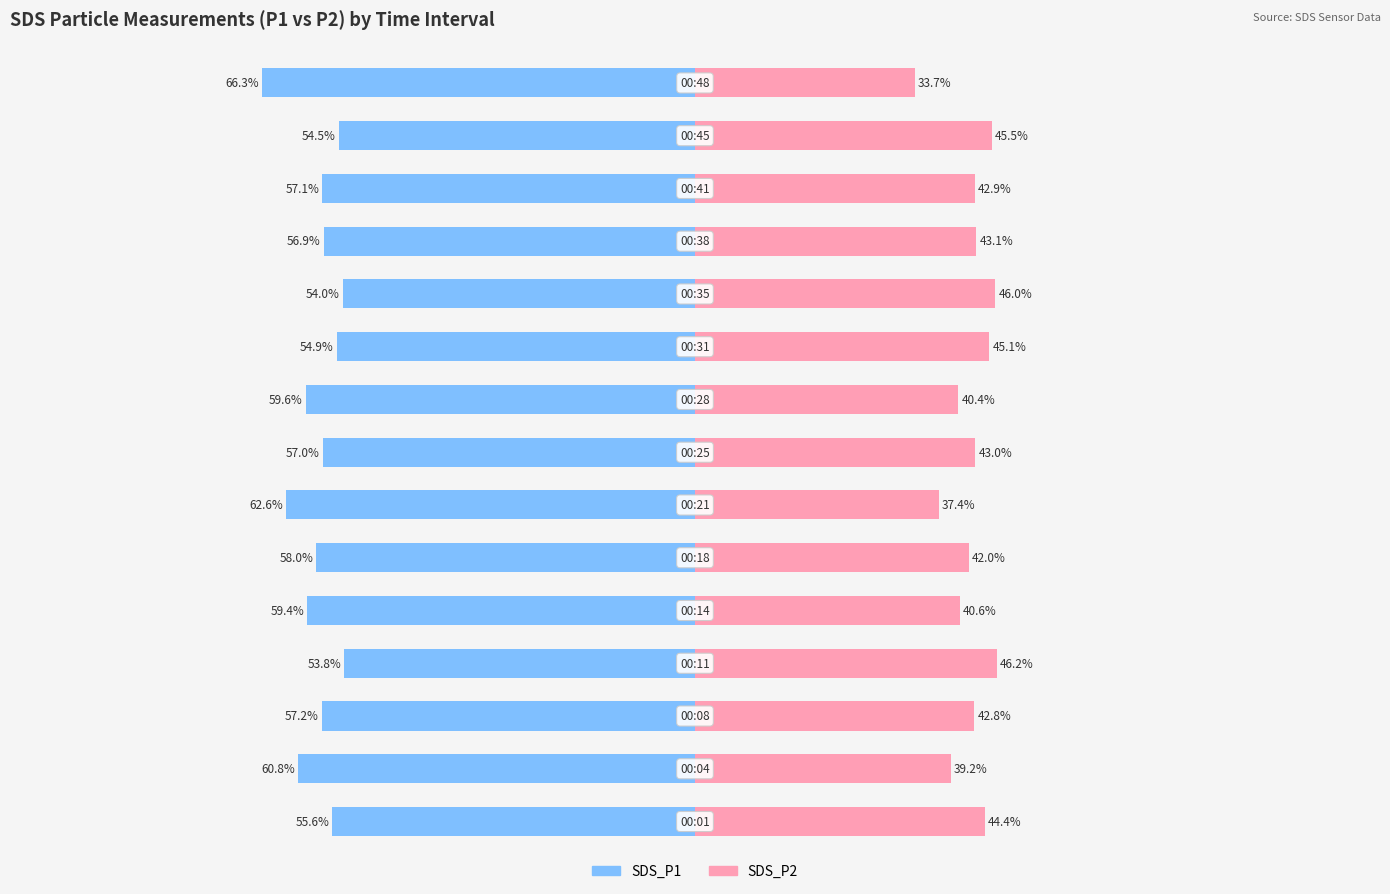

How many categories are shown in the chart?

15